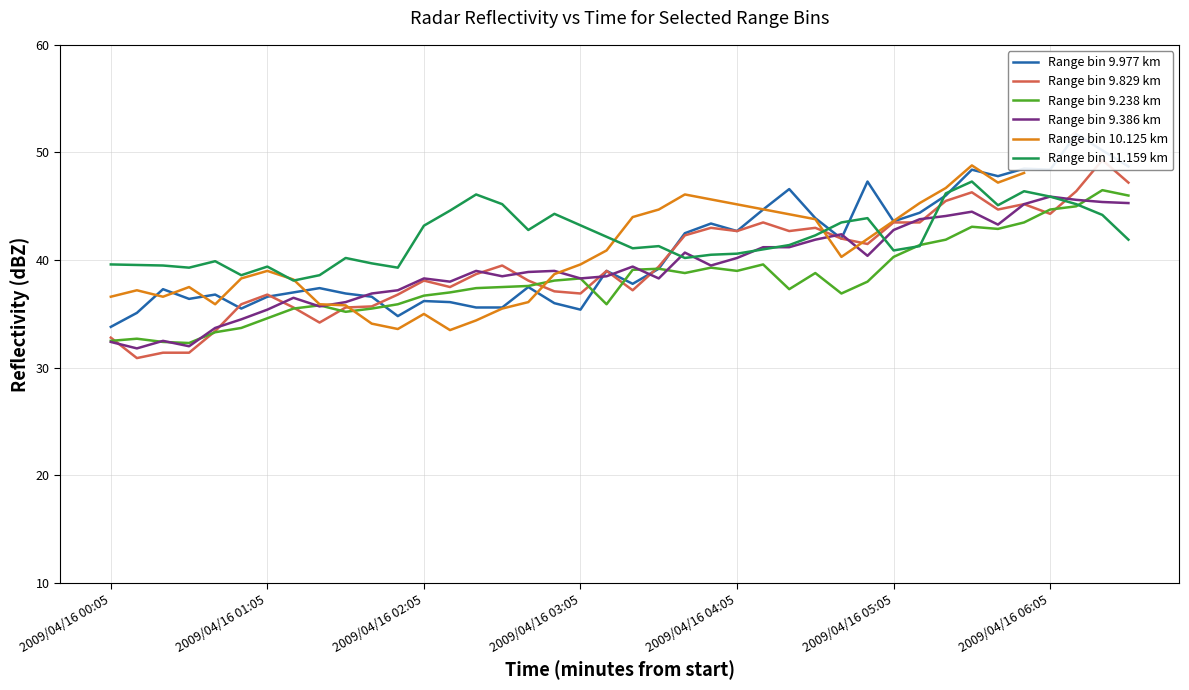

Is the value of 9.829 at 2009/04/16 00:35 greater than the value of 9.386 at 2009/04/16 00:05?

No